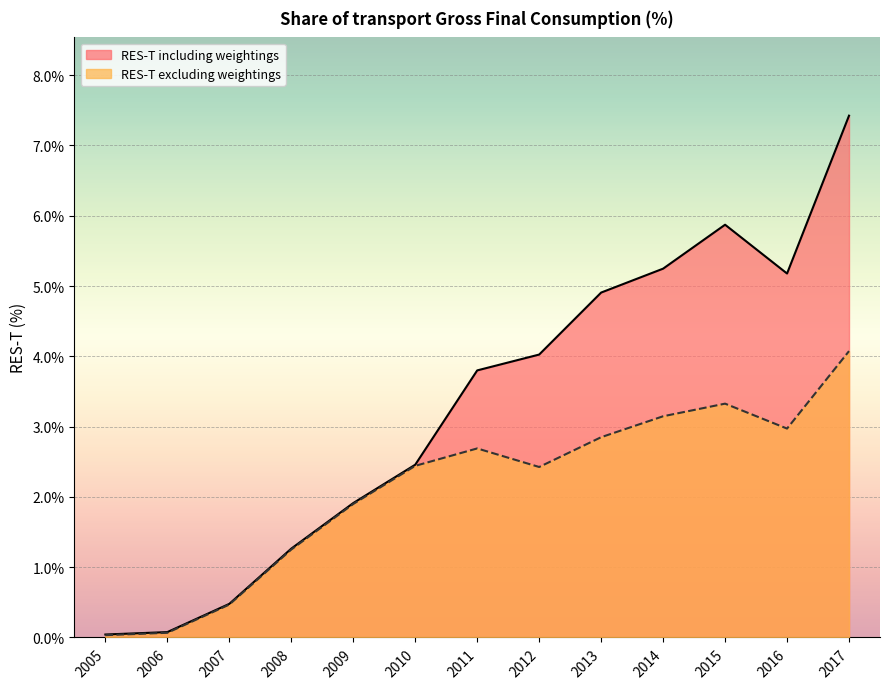

What is the value of the RES-T including weightings point at the 4th from the left?

1.3